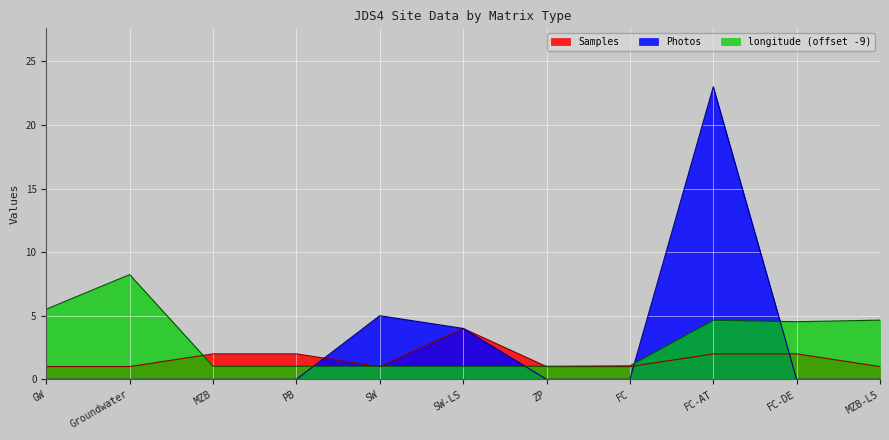

Which series has the largest range (max minus min)?

Photos